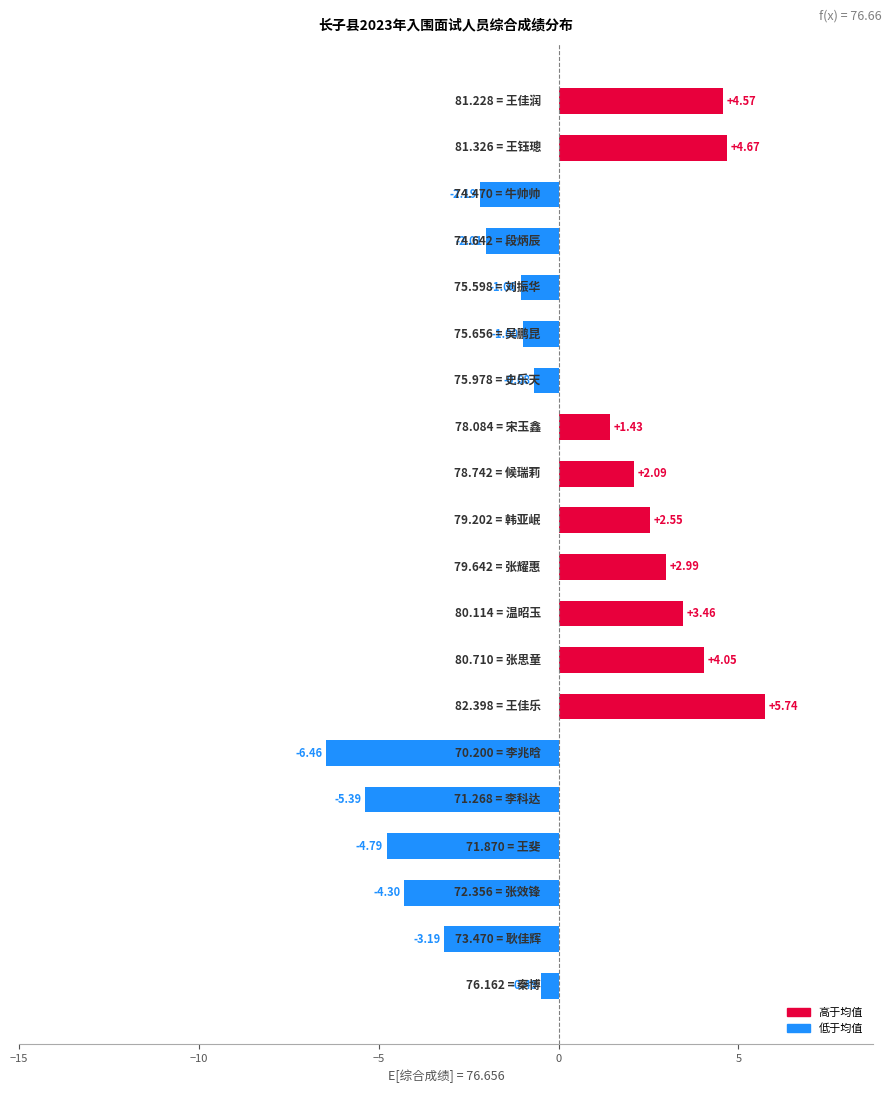

What is the difference between the maximum and minimum values?

12.2